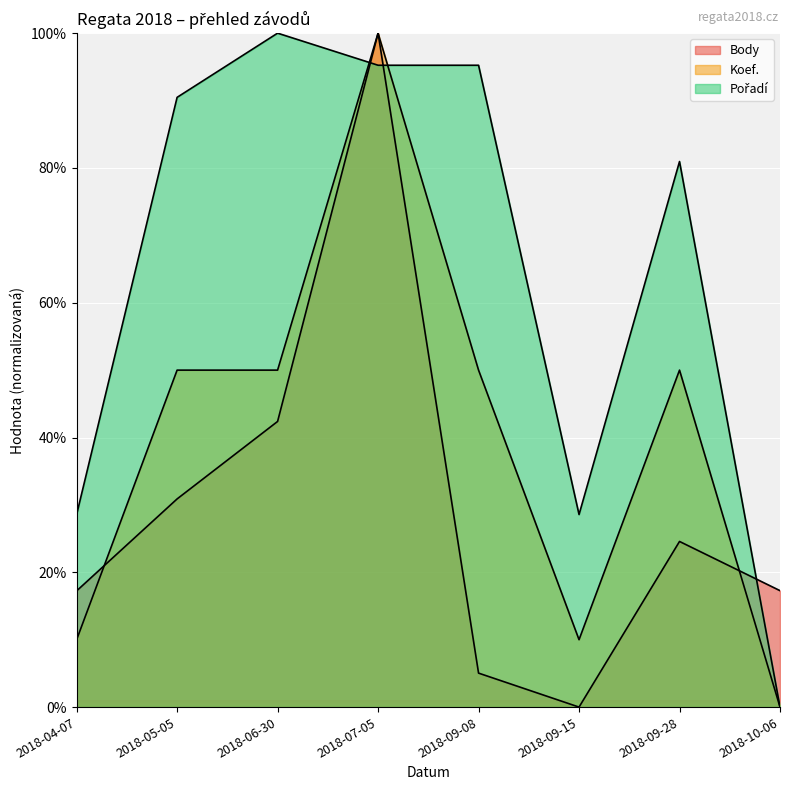

Between which two adjacent categories do Koef. and Pořadí first intersect?

2018-06-30 and 2018-07-05